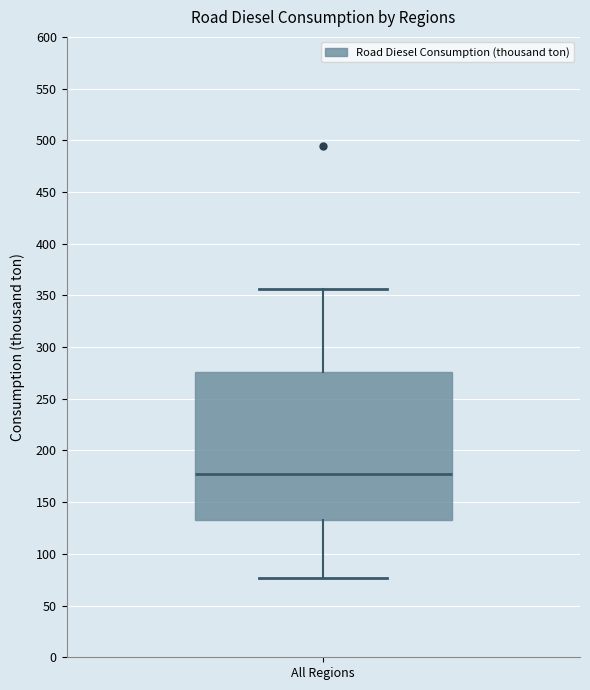

Read this box plot against the y-axis: the position of the median line, the range covered by the box, and the ends of both whiskers. The values are not printed on the chart, so give them approximately, as read against the axis.

median 175, box 135 to 275, whiskers 75 to 355